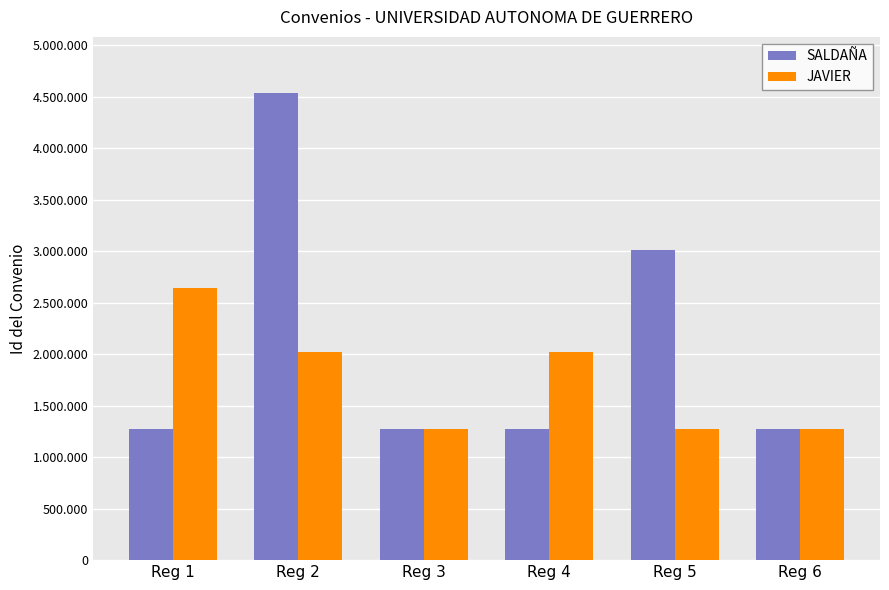

What is the value of the JAVIER bar at the 4th from the left?

2017315